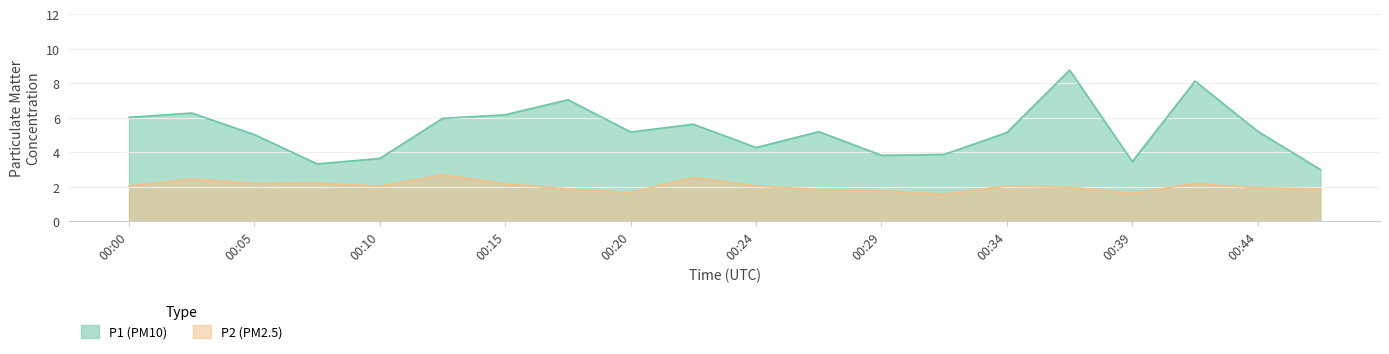

Which category has the lowest value in the P1 series?

00:46